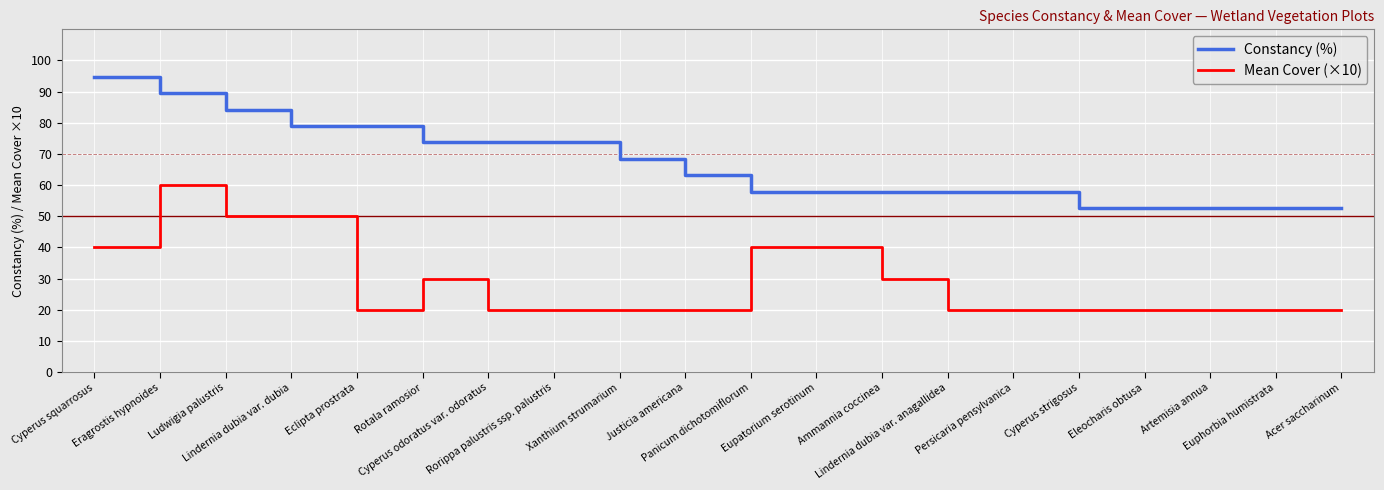

At which category does the chart reach its peak across all series?

Cyperus squarrosus